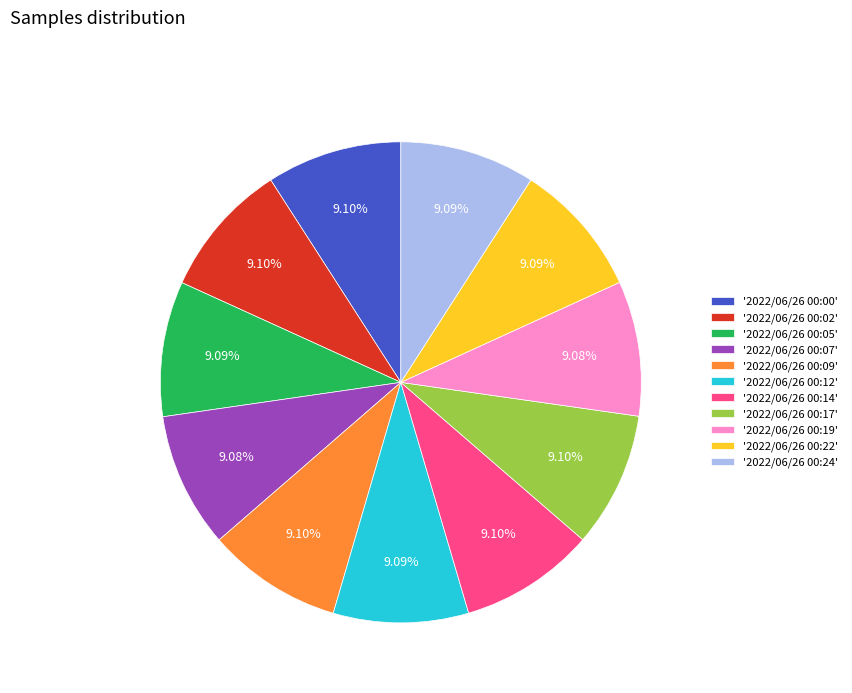

Do '2022/06/26 00:09' and '2022/06/26 00:14' together represent more than half of the pie?

No